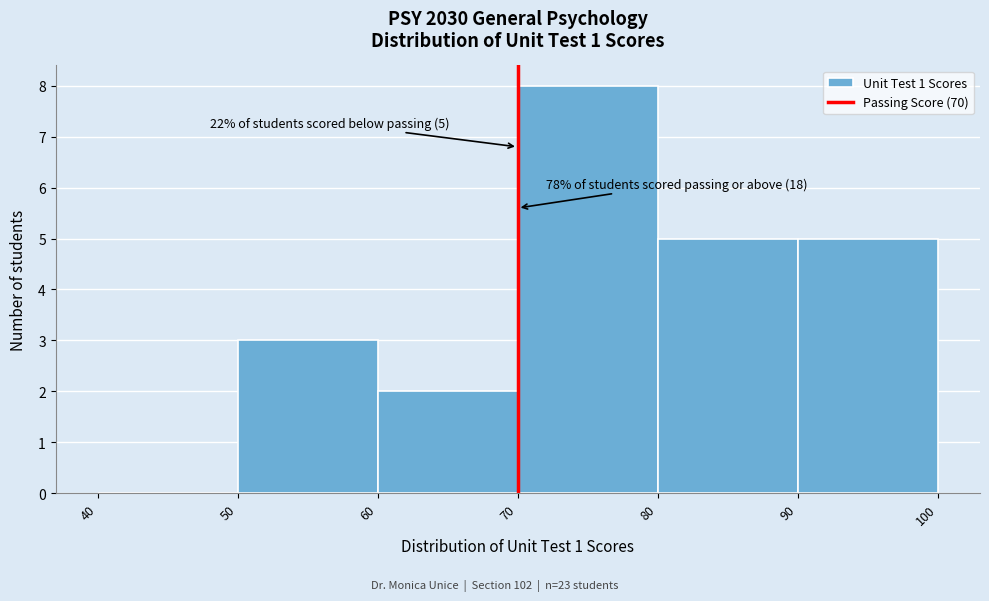

Which range on the x-axis has the tallest bar?

70 to 80